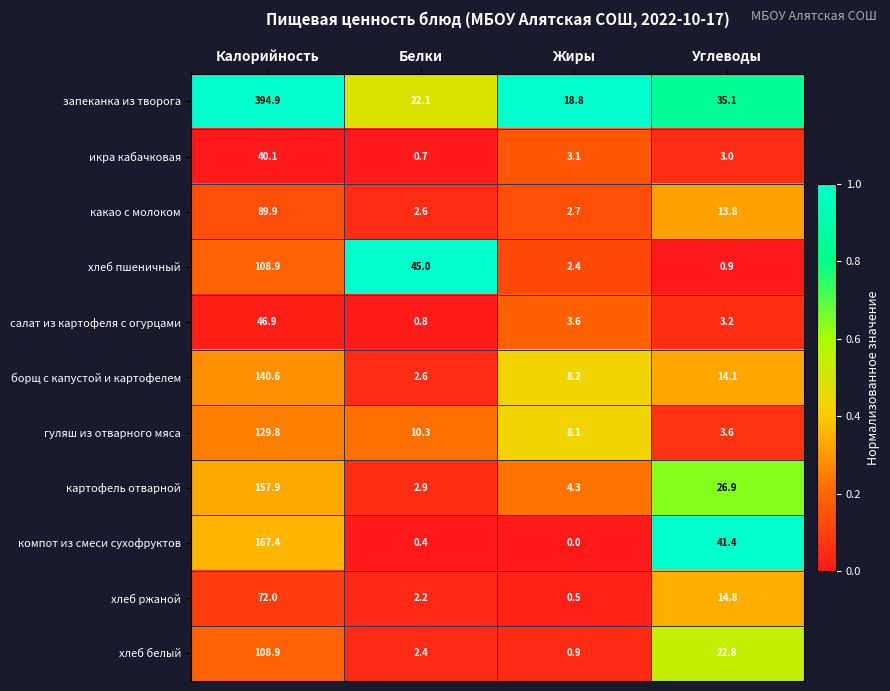

What is the spread (max minus min) of values at Белки?

44.6